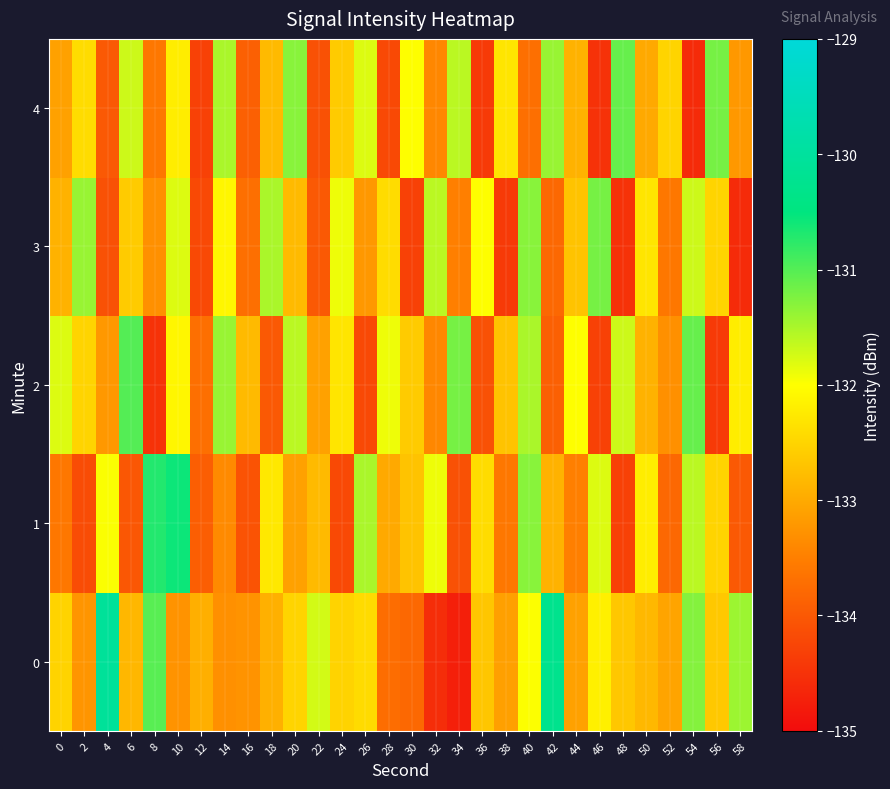

List the series in order of their peak value, highest first.

0, 1, 2, 4, 3